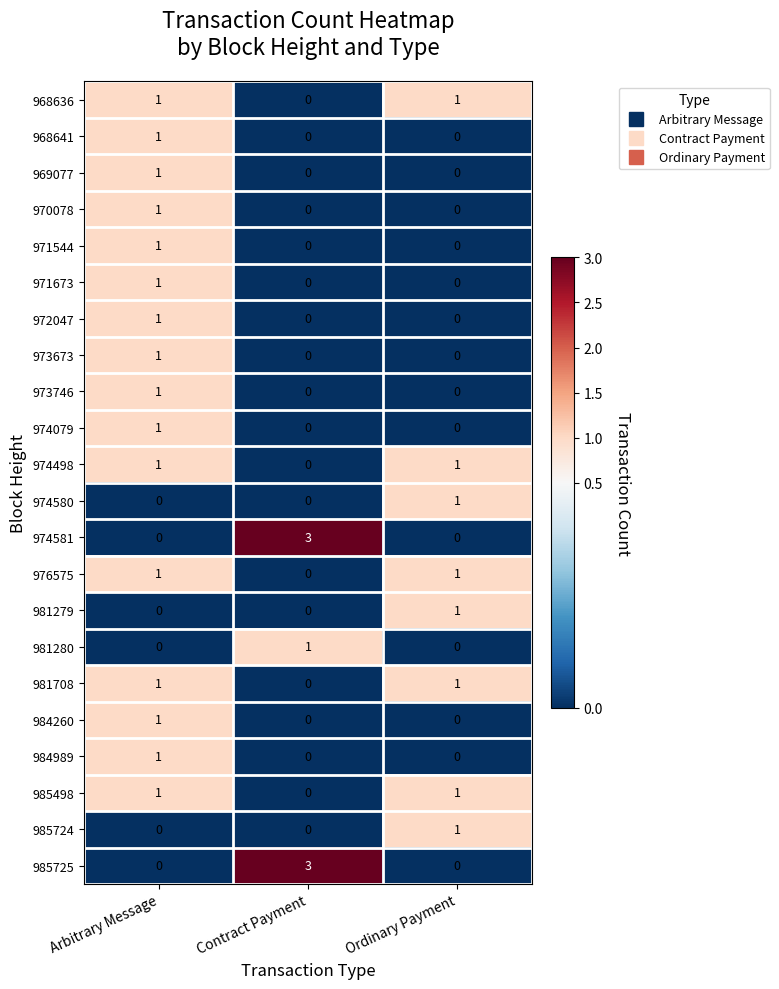

Count the 981279 values in the range 0 to 1.

3